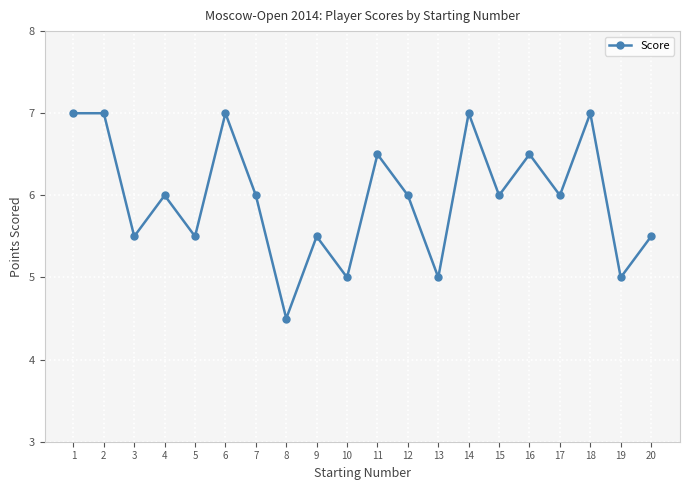

What is the average value?

6.0